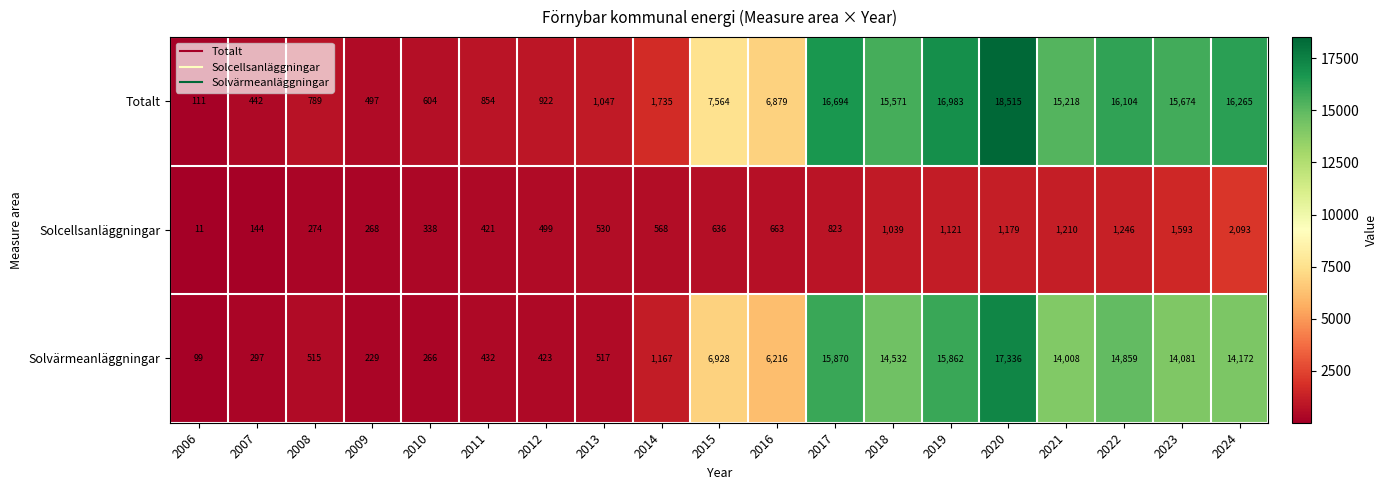

Is it true that Solvärmeanläggningar equals 21864 at 2019?

False